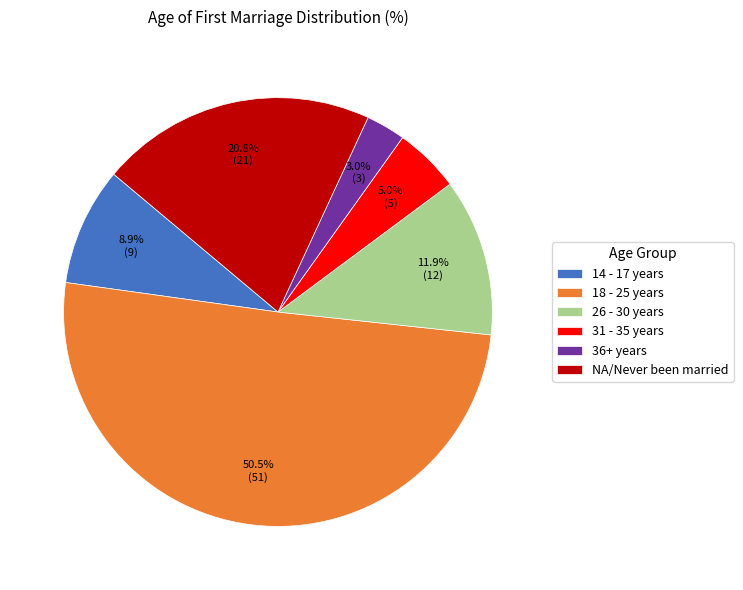

Which slice is the smallest?

36+ years